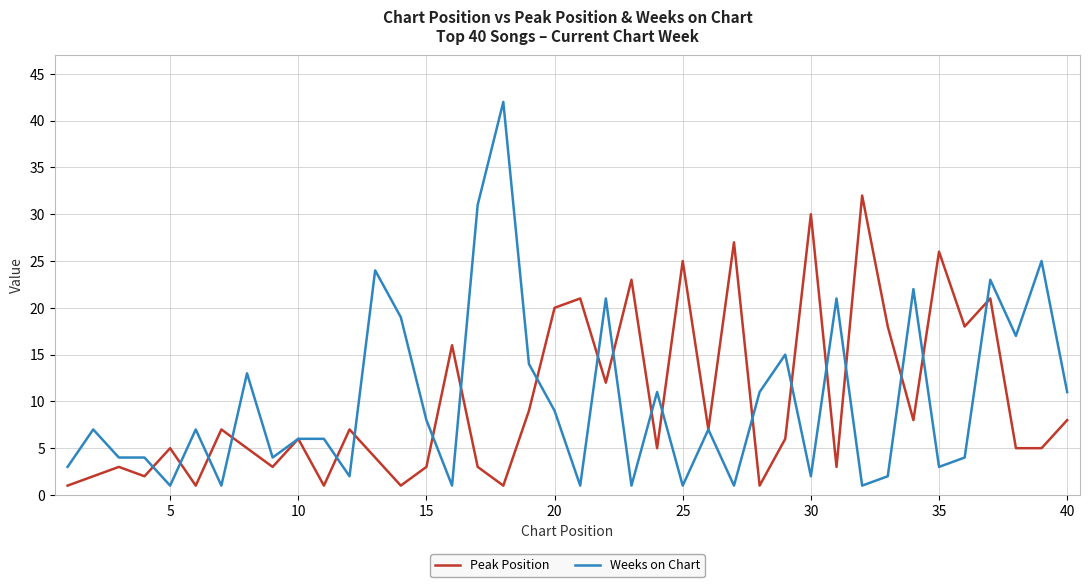

Rank the series by their maximum value, from highest to lowest.

Weeks on Chart, Peak Position